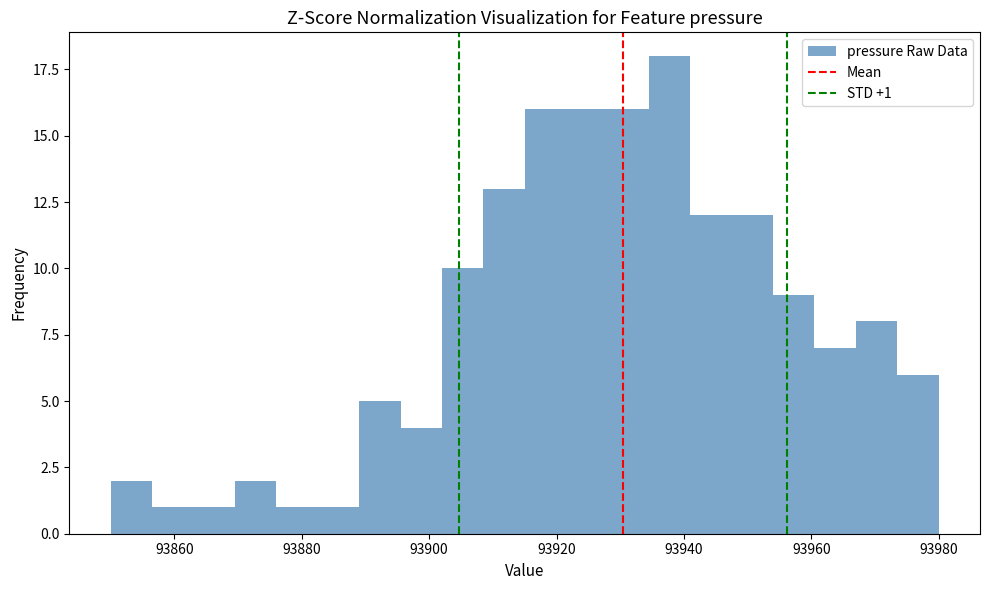

Read against the x-axis, roughly where is the centre of the tallest bar?

93938